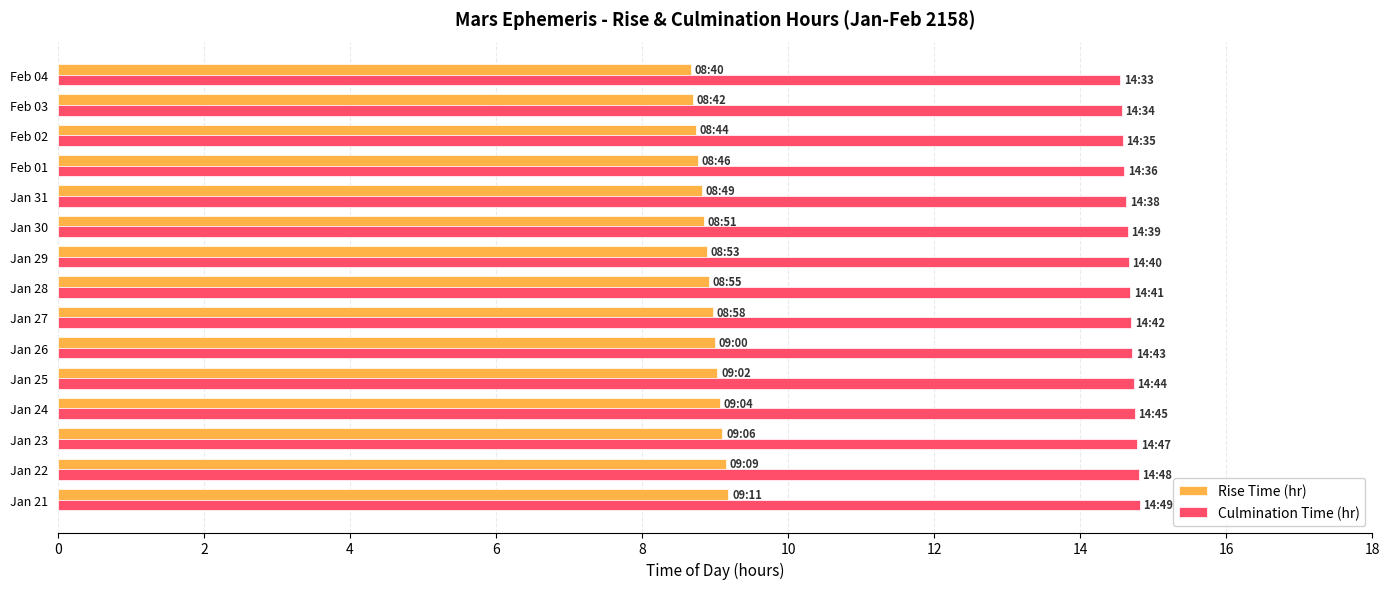

How many categories are shown in the chart?

15